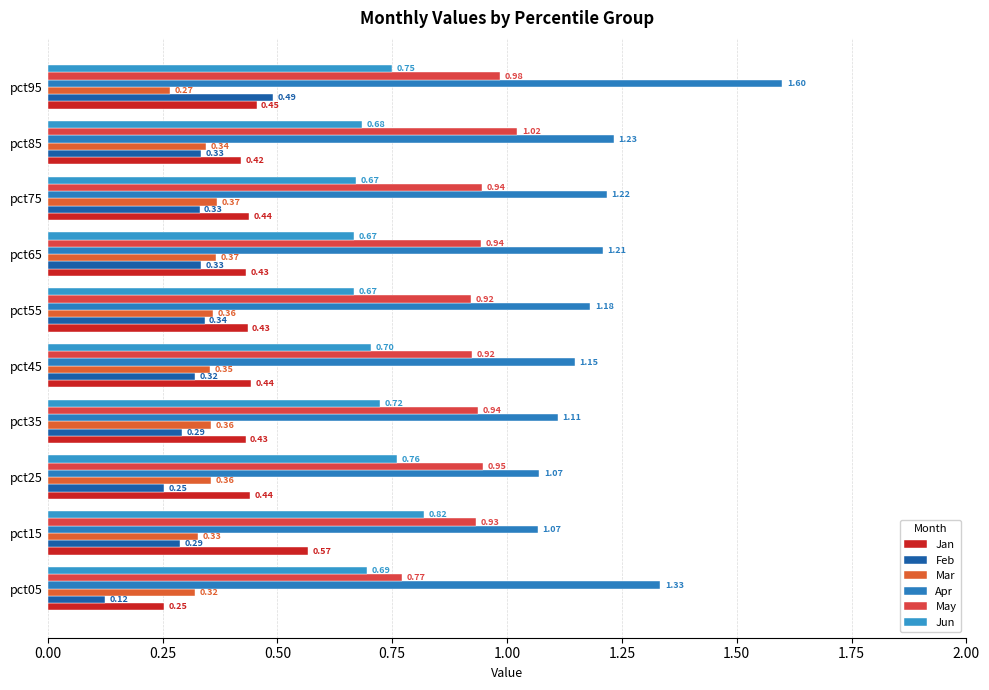

How many data points does each series have?

10